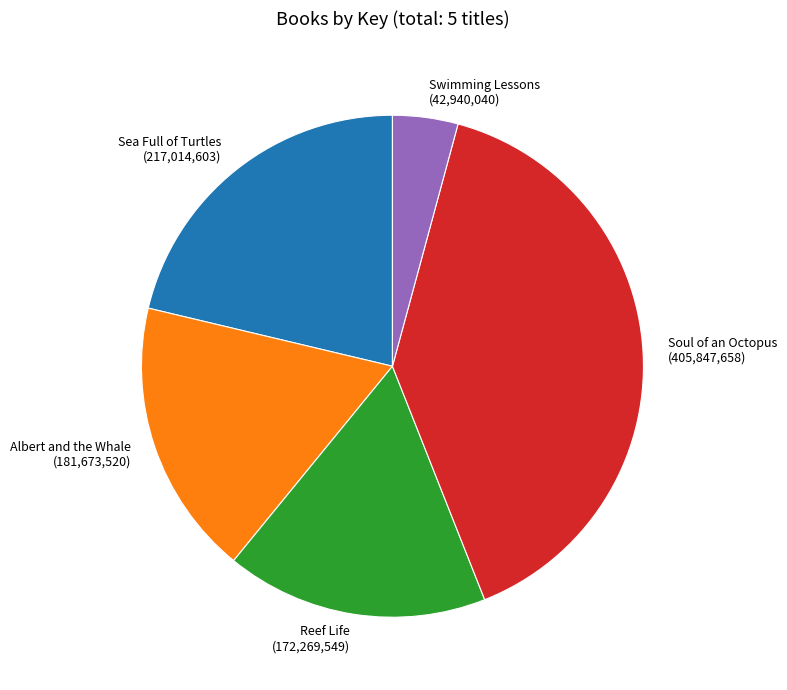

Is it true that Albert and the Whale (181,673,520) is 18% of the pie?

True